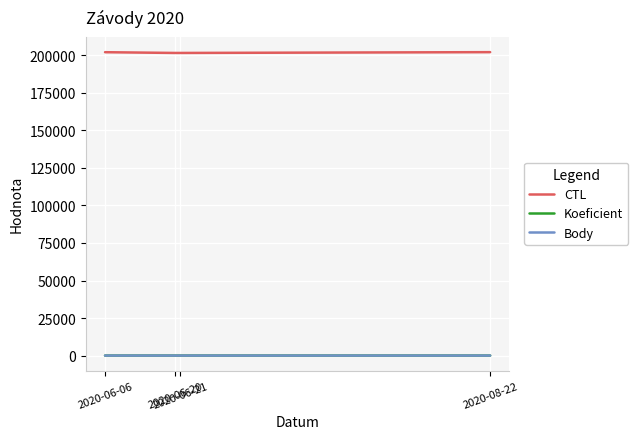

What is the difference between the CTL values at 2020-06-20 and 2020-08-22?

532